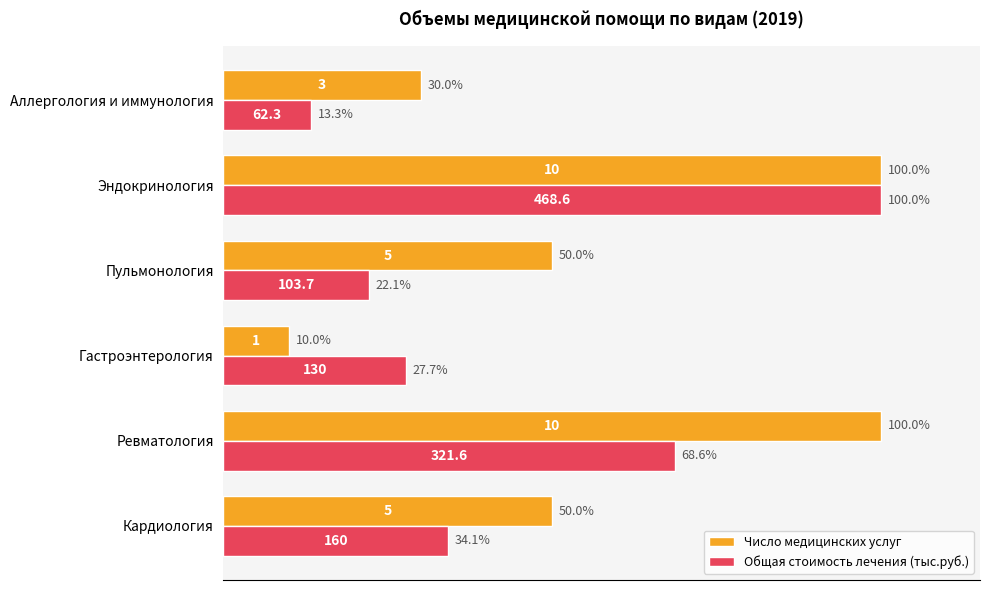

What is the difference between the maximum and minimum values in the Общая стоимость лечения (тыс.руб.) series?

86.7